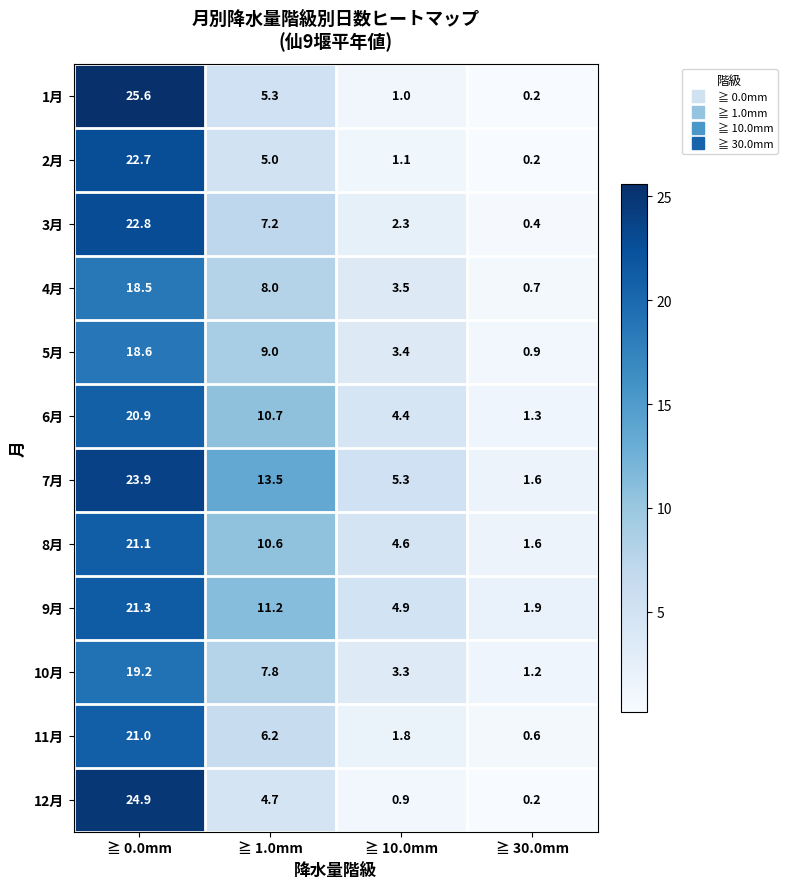

Which category has the lowest value in the 1月 series?

≧ 30.0mm